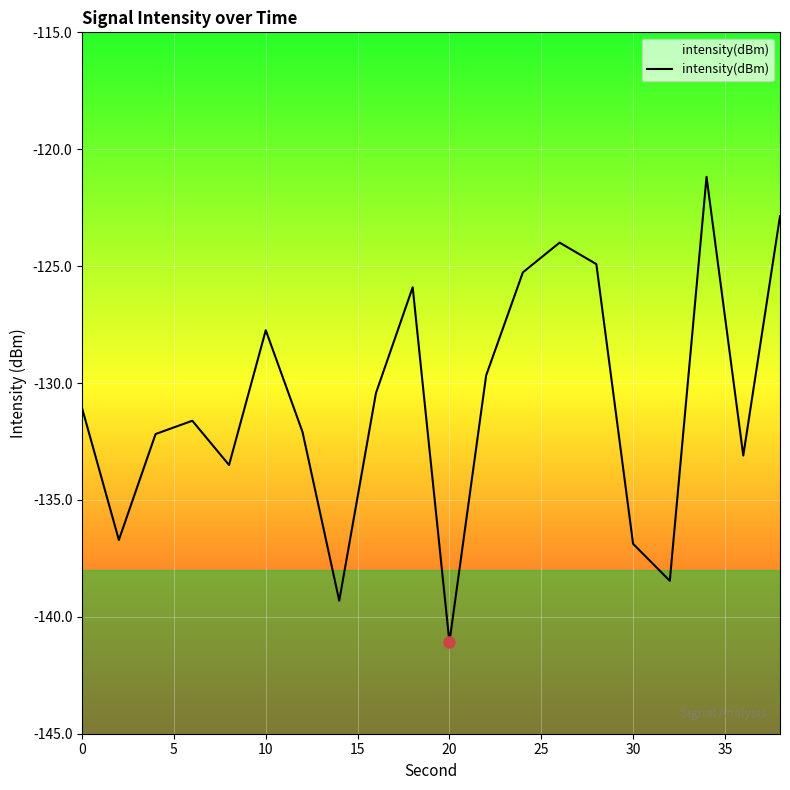

True or false: the data shows -141.1 at 20.

True